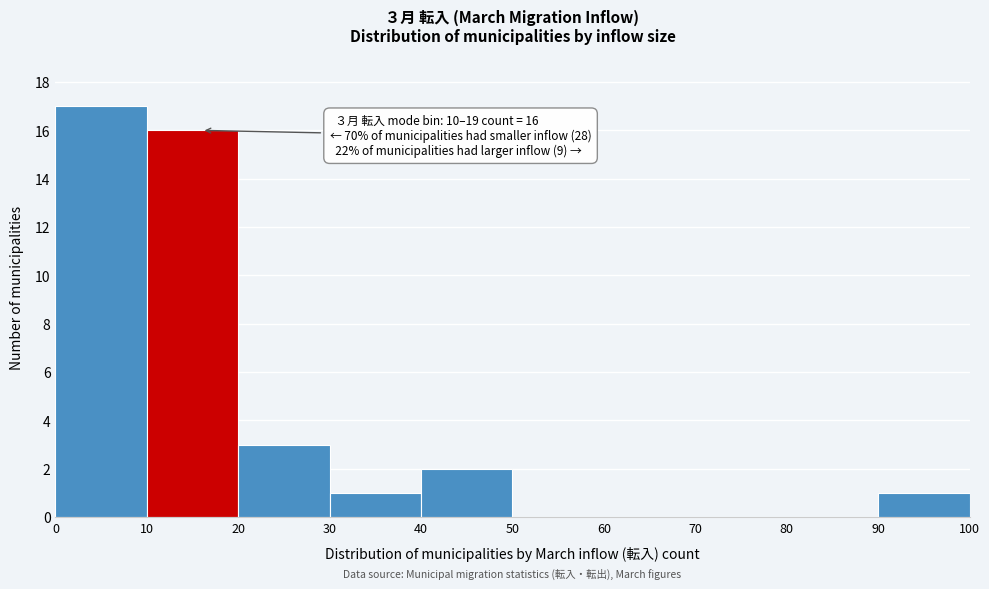

Over which range of the x-axis is the bar tallest?

0 to 10